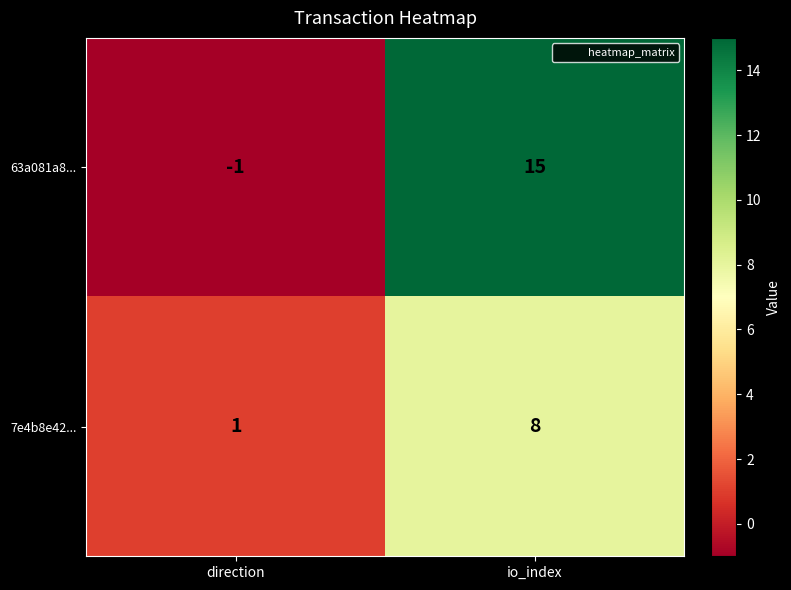

Which series has the widest spread of values?

63a081a8...